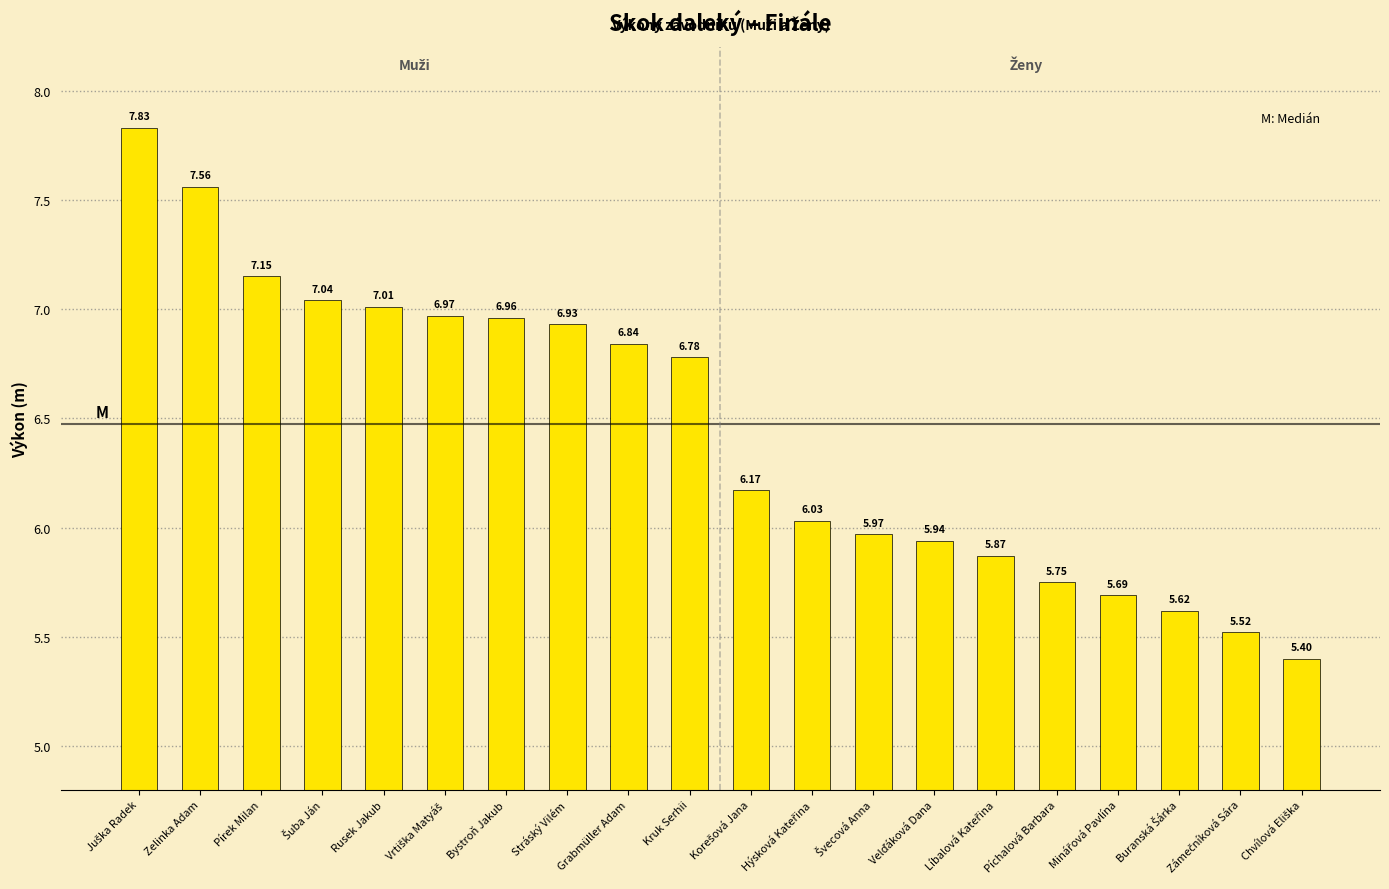

How many bars are there in total?

20